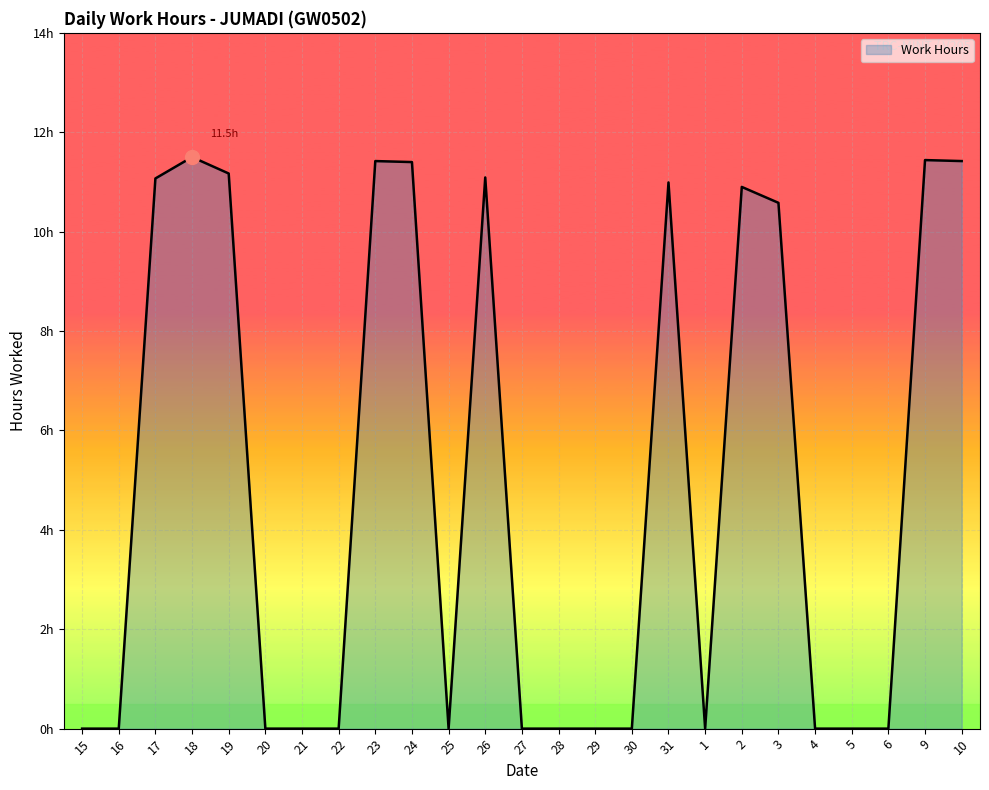

List the labels in order of value, largest first.

18, 9, 23, 10, 24, 19, 26, 17, 31, 2, 3, 15, 16, 20, 21, 22, 25, 27, 28, 29, 30, 1, 4, 5, 6